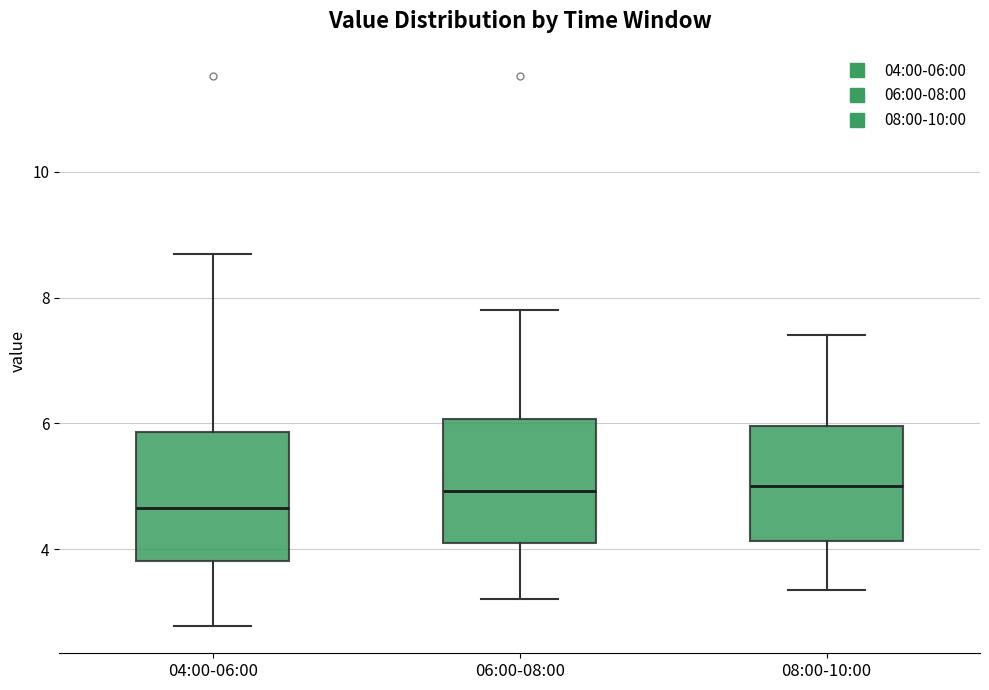

Reading left to right, read every box against the y-axis: the position of its median line, the range the box covers, and the ends of its whiskers. The values are not printed on the chart, so give them approximately, as read against the axis.

04:00-06:00: median 4.6, box 3.8 to 5.8, whiskers 2.8 to 8.8
06:00-08:00: median 5.0, box 4.2 to 6.0, whiskers 3.2 to 7.8
08:00-10:00: median 5.0, box 4.2 to 6.0, whiskers 3.4 to 7.4